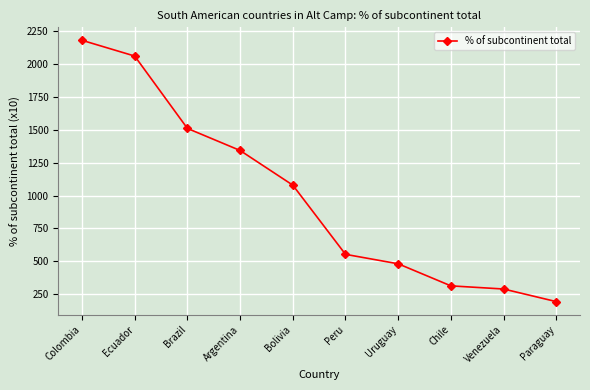

Where does the data first go above 1079?

Colombia